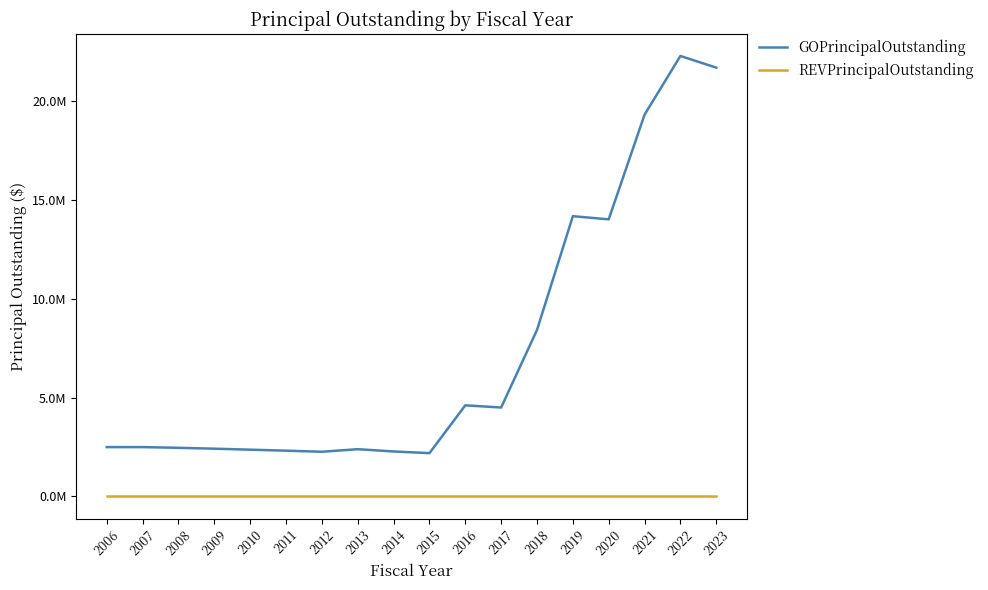

True or false: REVPrincipalOutstanding has more than 0 interior local peaks.

False